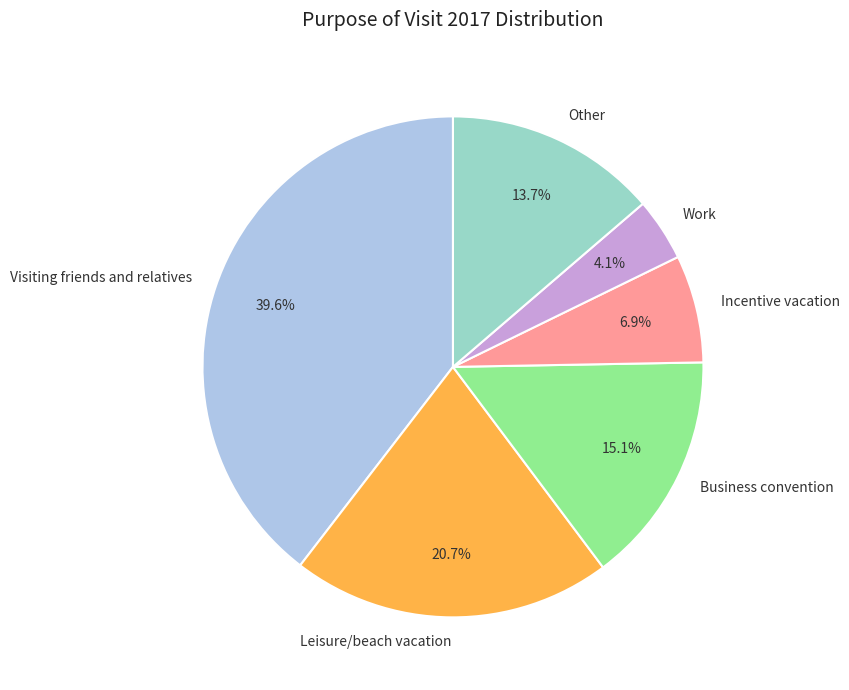

Which slice is the largest?

Visiting friends and relatives